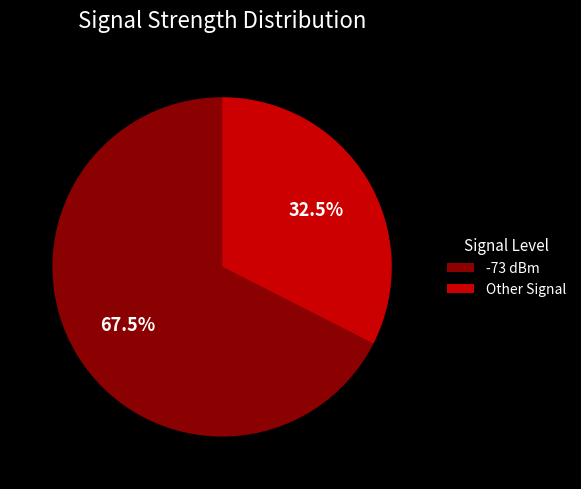

Does Other Signal account for over 50% of the chart?

No